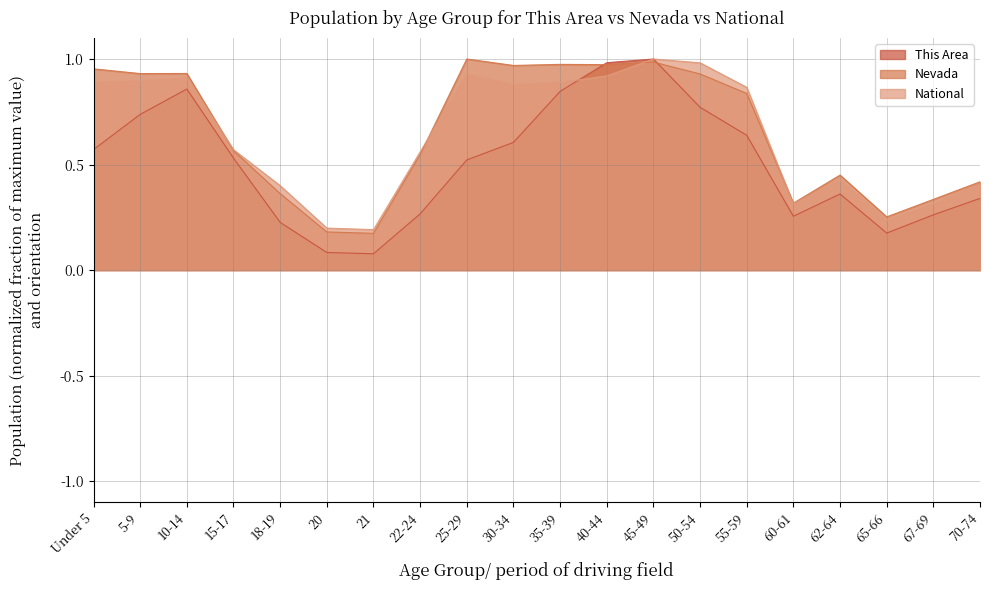

At which category does Nevada reach its first local valley?

5-9